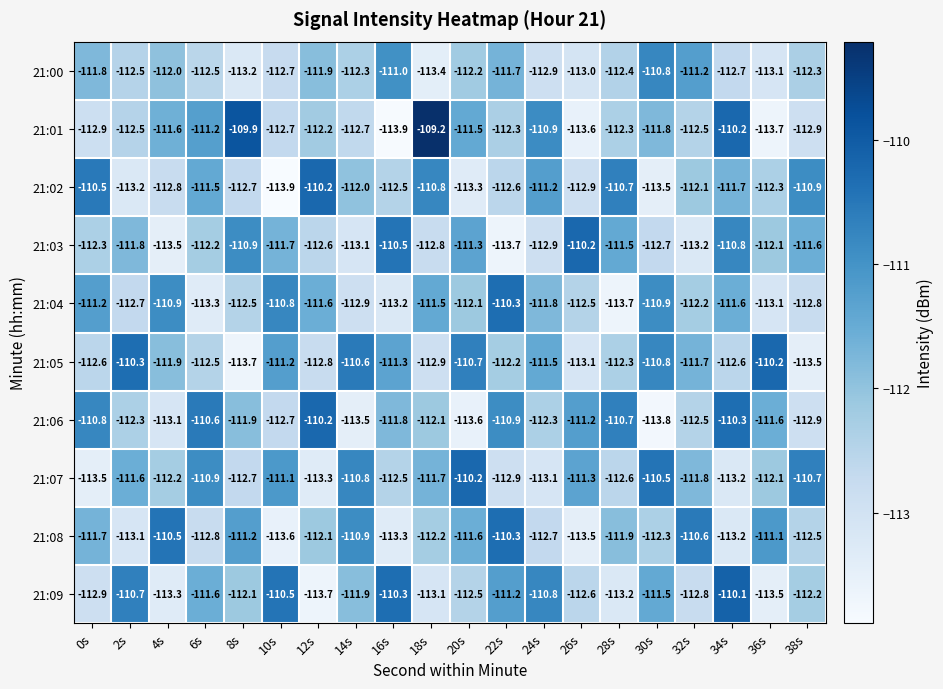

Where does the 21:00 series first go above -112?

0s